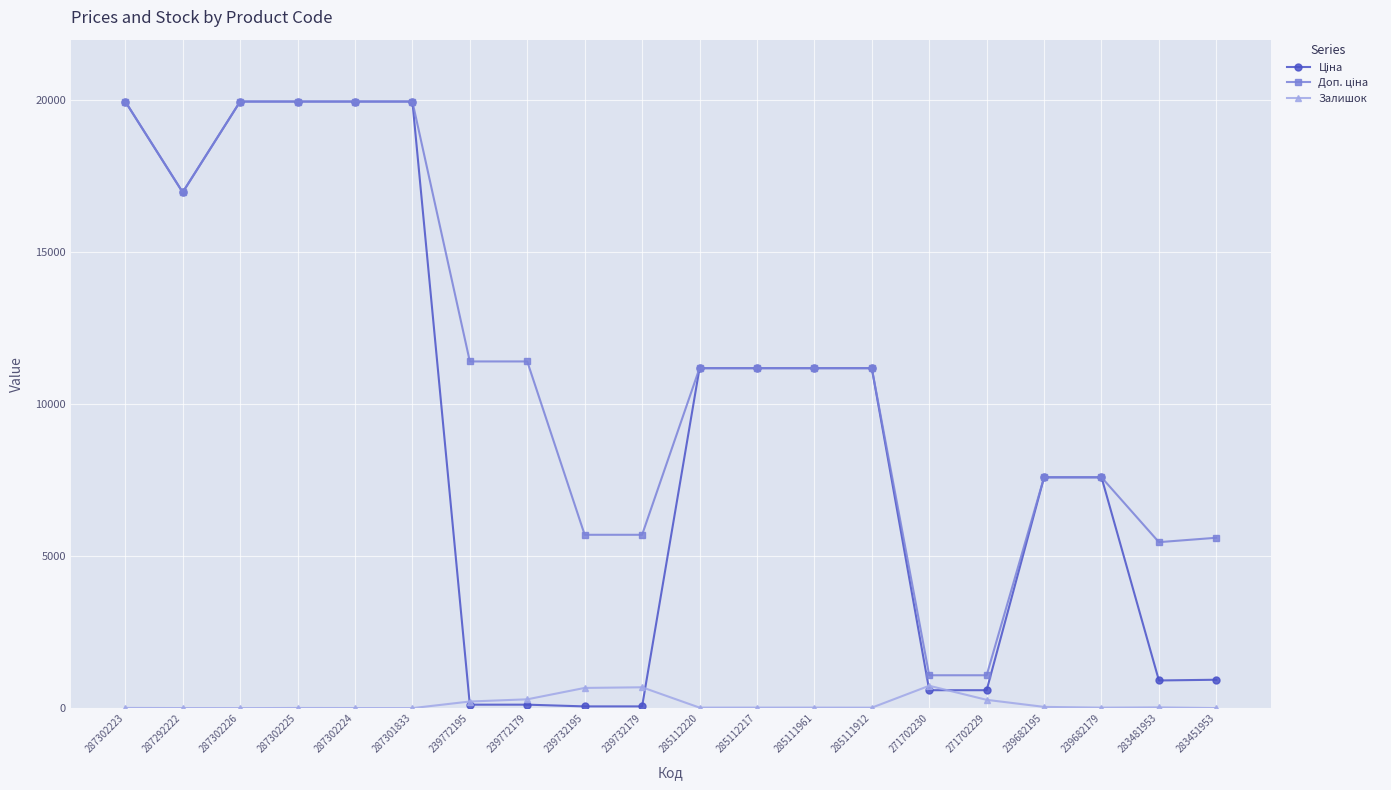

True or false: Залишок has more than 2 interior local peaks.

True